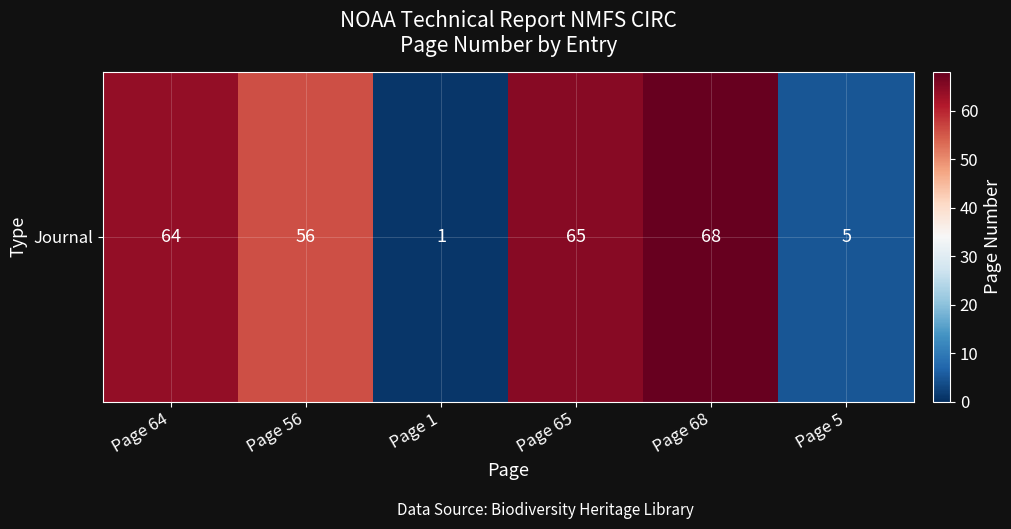

At which label is the value closest to 34?

Page 56